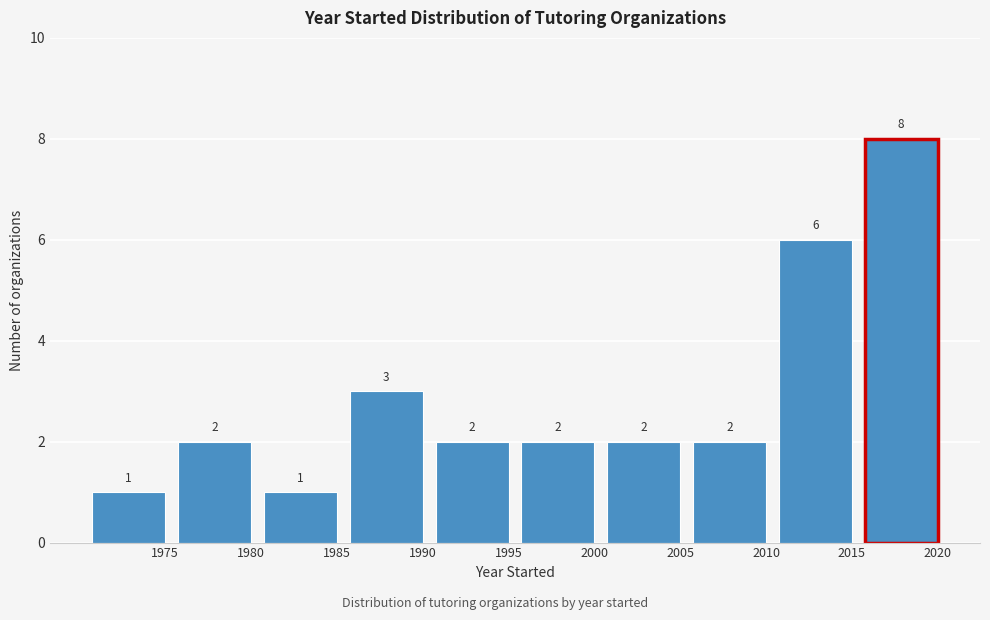

Reading left to right, extract all data points from this chart.

1975=1	1980=2	1985=1	1990=3	1995=2	2000=2	2005=2	2010=2	2015=6	2020=8